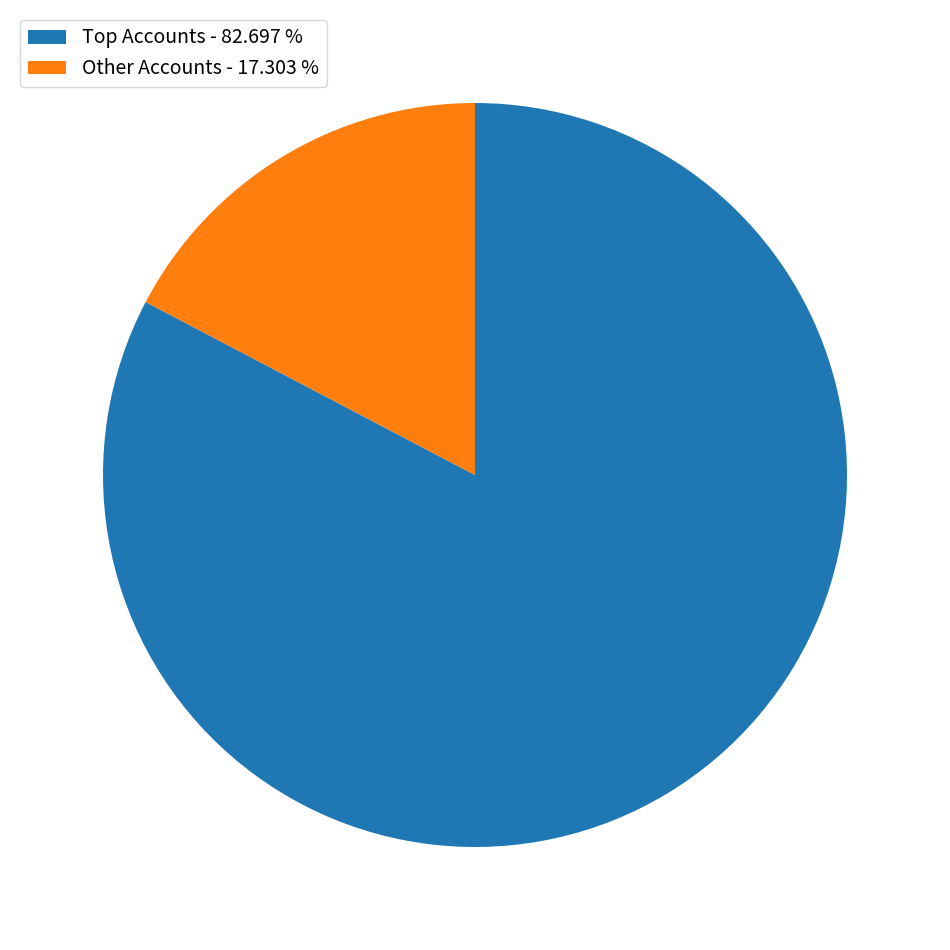

Is there a majority slice in this chart?

Yes